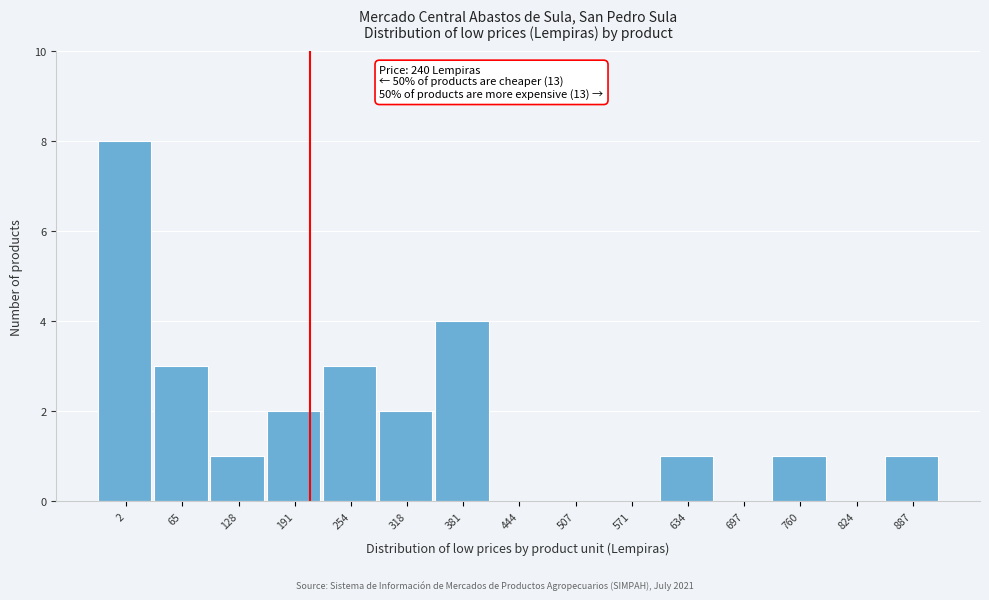

Reading left to right, extract all data points from this chart.

2=8	65=3	128=1	191=2	254=3	318=2	381=4	444=0	507=0	571=0	634=1	697=0	760=1	824=0	887=1